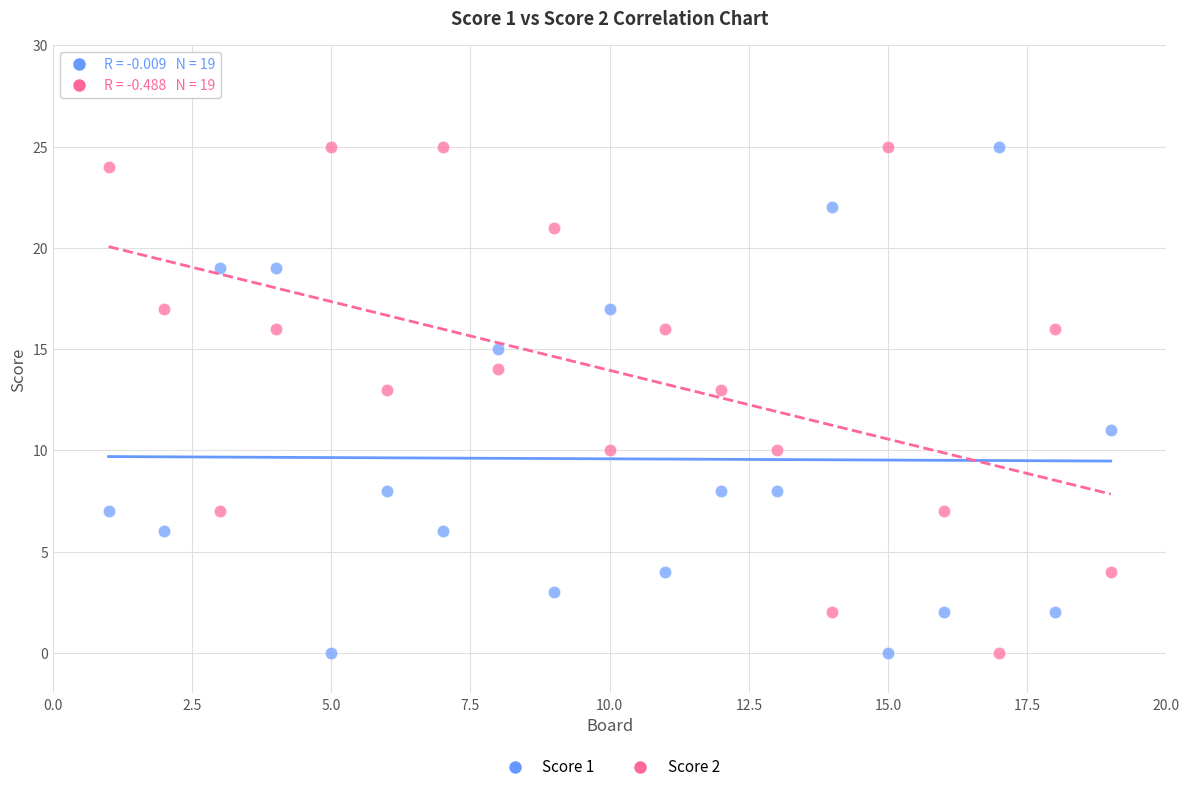

What is the X range (max minus min) for the scatter plot?

18